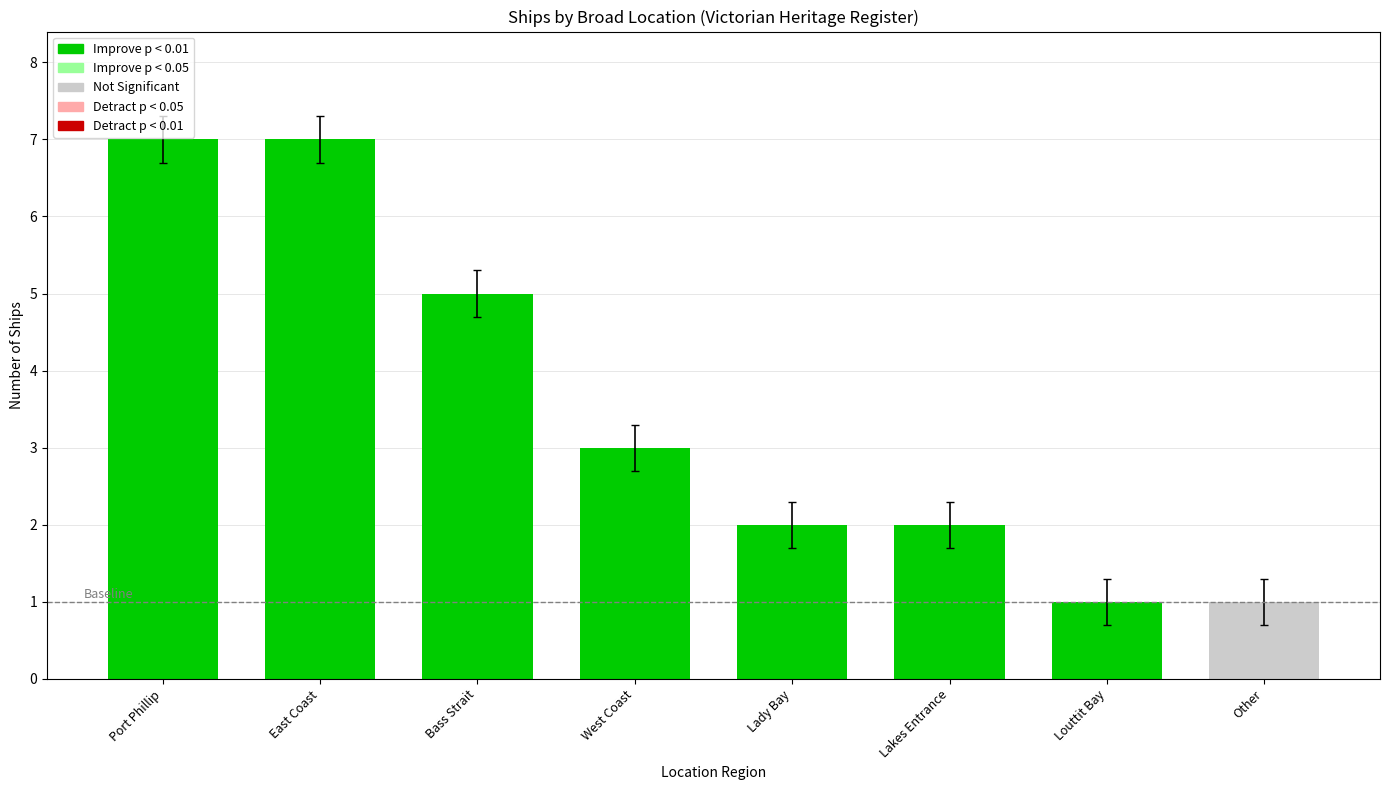

What is the greatest value displayed?

7